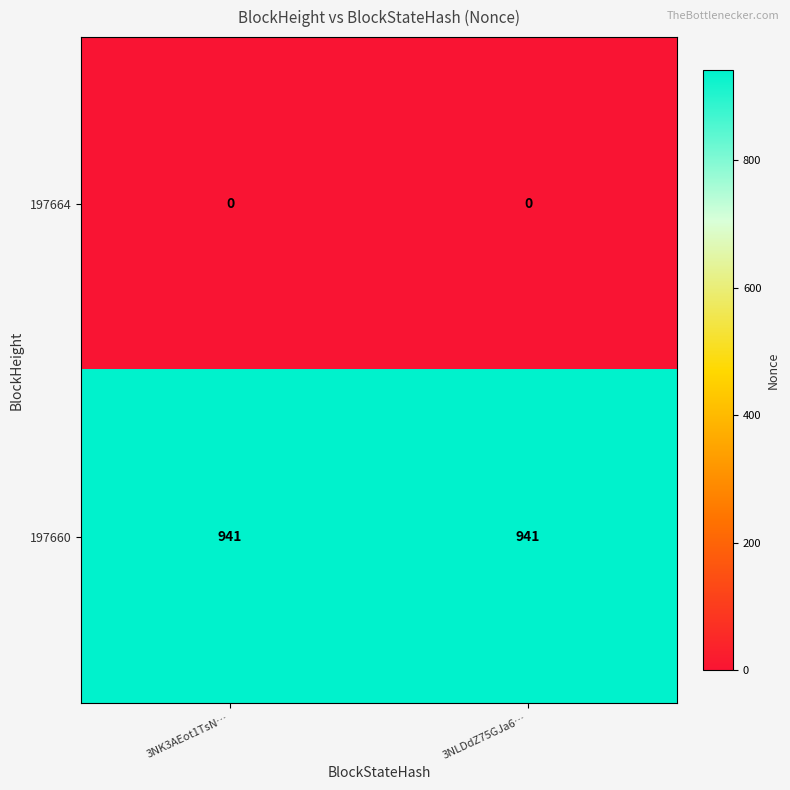

Reading left to right, extract all data points from this chart.

197664: 3NK3AEot1TsN…=0	3NLDdZ75GJa6…=0
197660: 3NK3AEot1TsN…=941	3NLDdZ75GJa6…=941